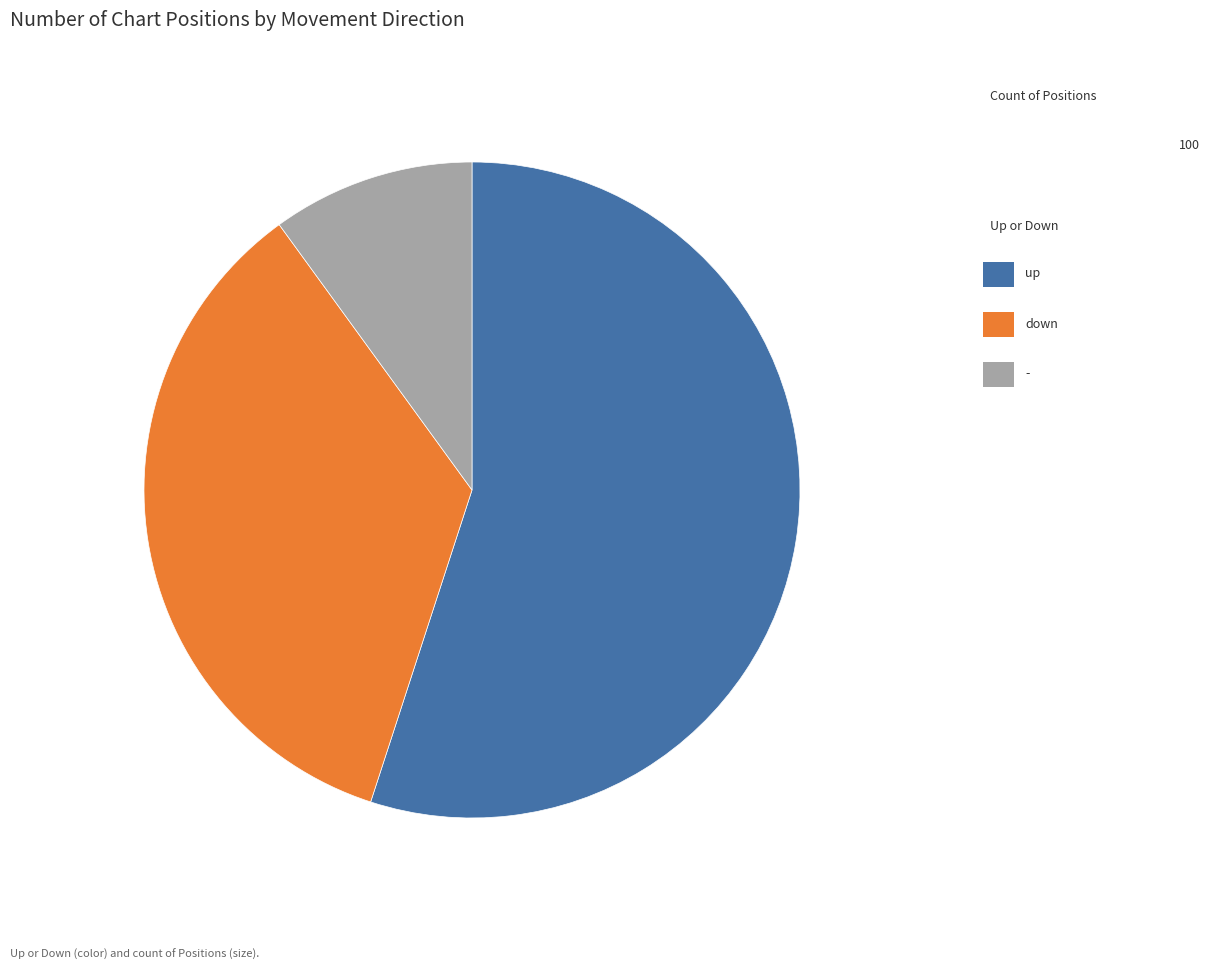

Is there a majority slice in this chart?

Yes